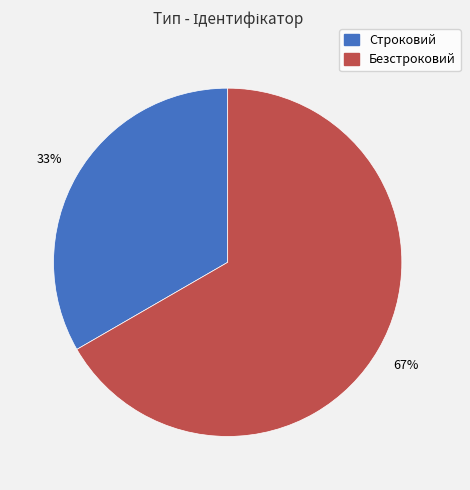

Approximately how many times larger is the value at Безстроковий compared to Строковий?

2.0